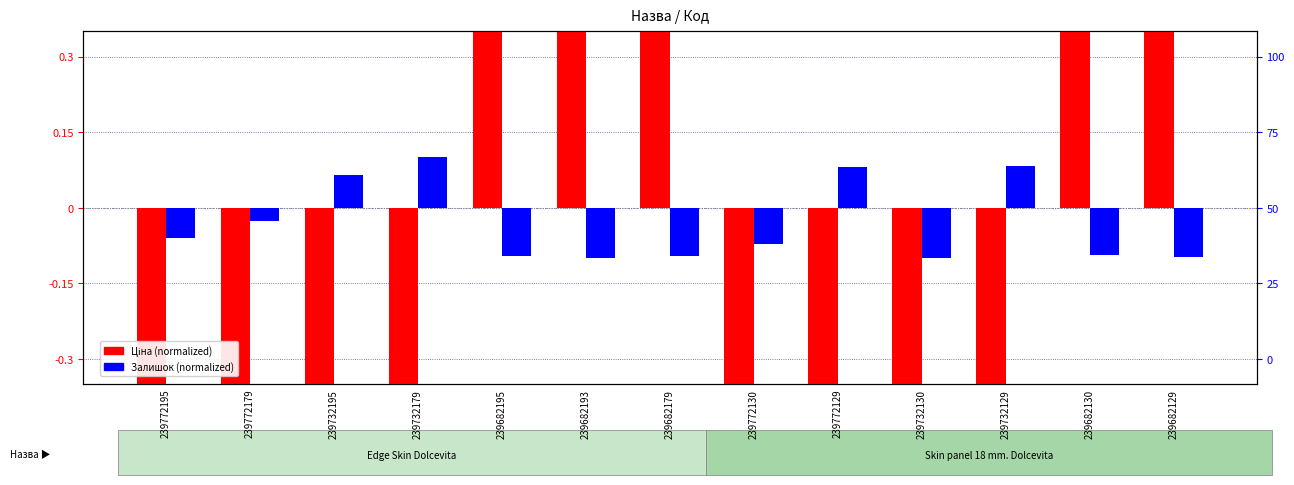

Rank the series at 239772195 from highest to lowest value.

Залишок (normalized), Ціна (normalized)